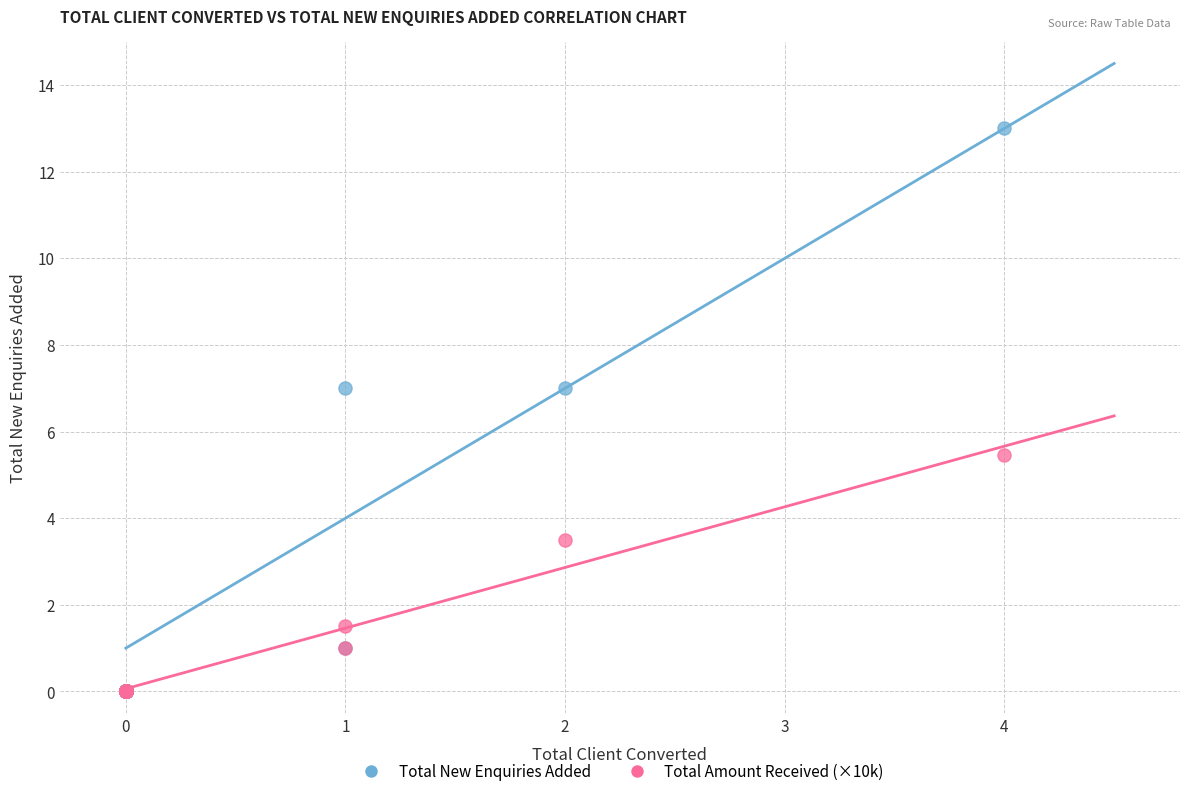

Which series contains the highest Y value?

Total New Enquiries Added